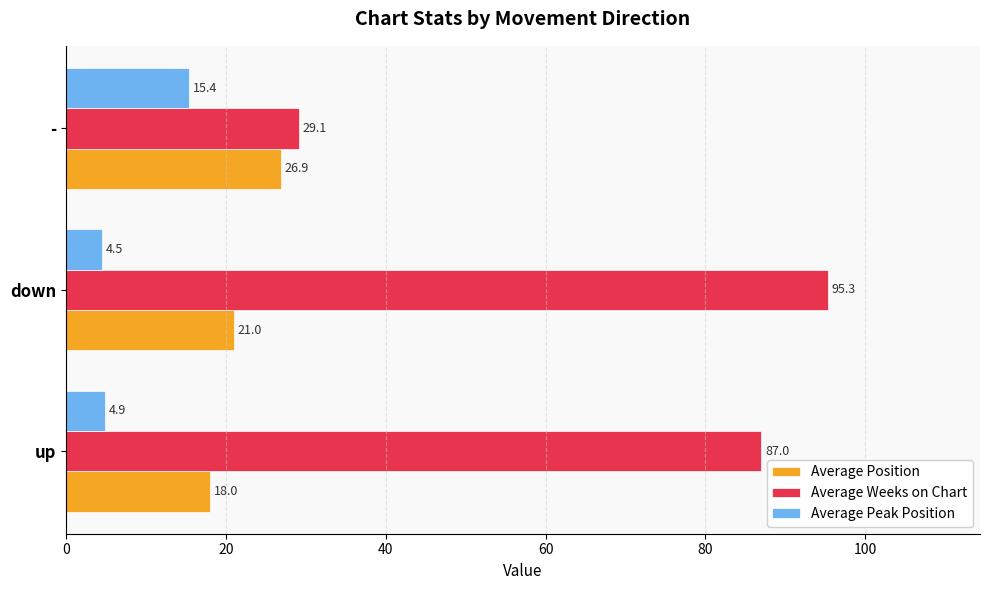

Which label corresponds to the smallest value in the chart?

down